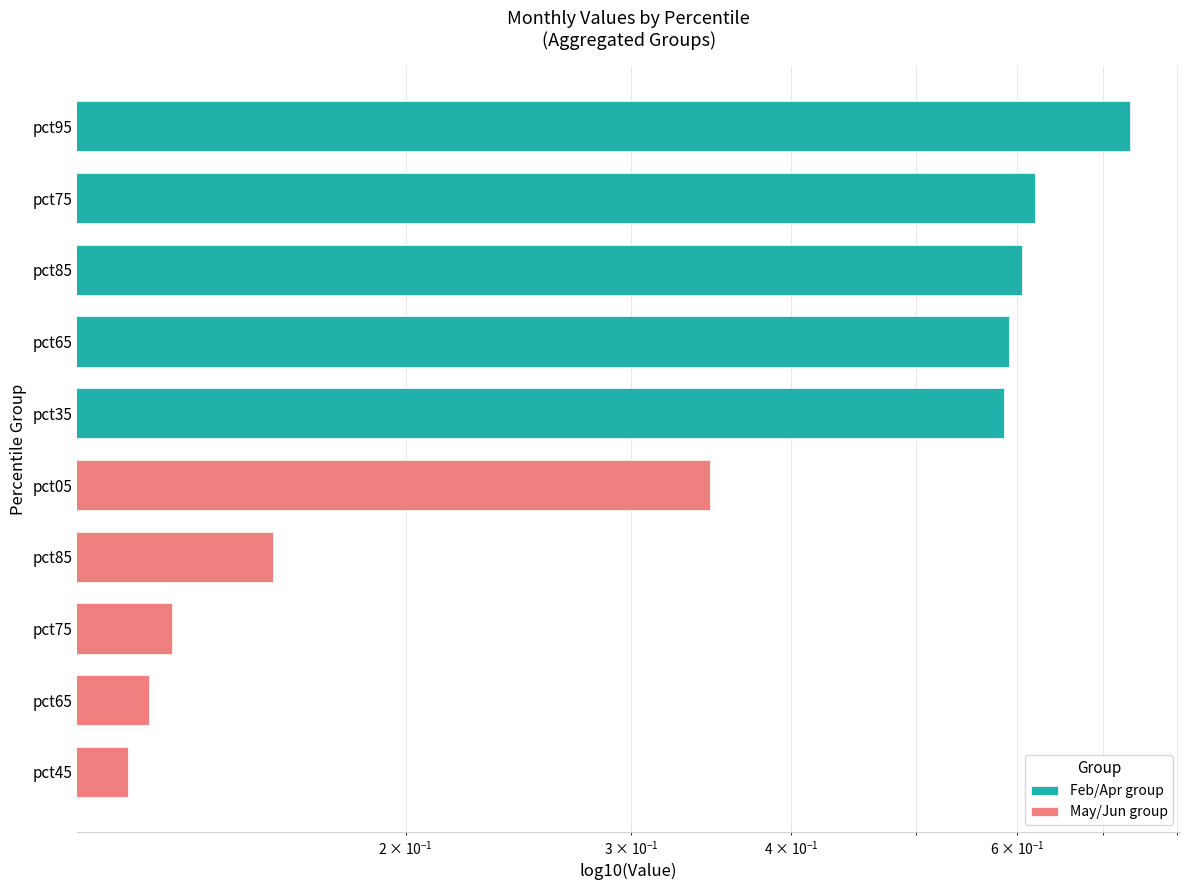

Reading left to right, transcribe all the data shown in this chart.

Feb/Apr group: 0.7	0.6	0.6	0.6	0.6
May/Jun group: 0.3	0.2	0.1	0.1	0.1